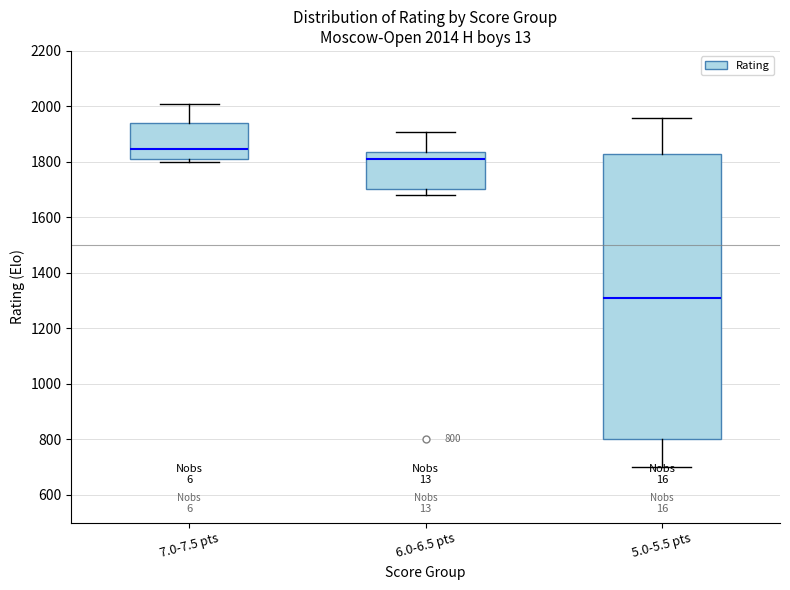

Comparing the boxes themselves (not the whiskers), which one is the tallest?

5.0-5.5 pts